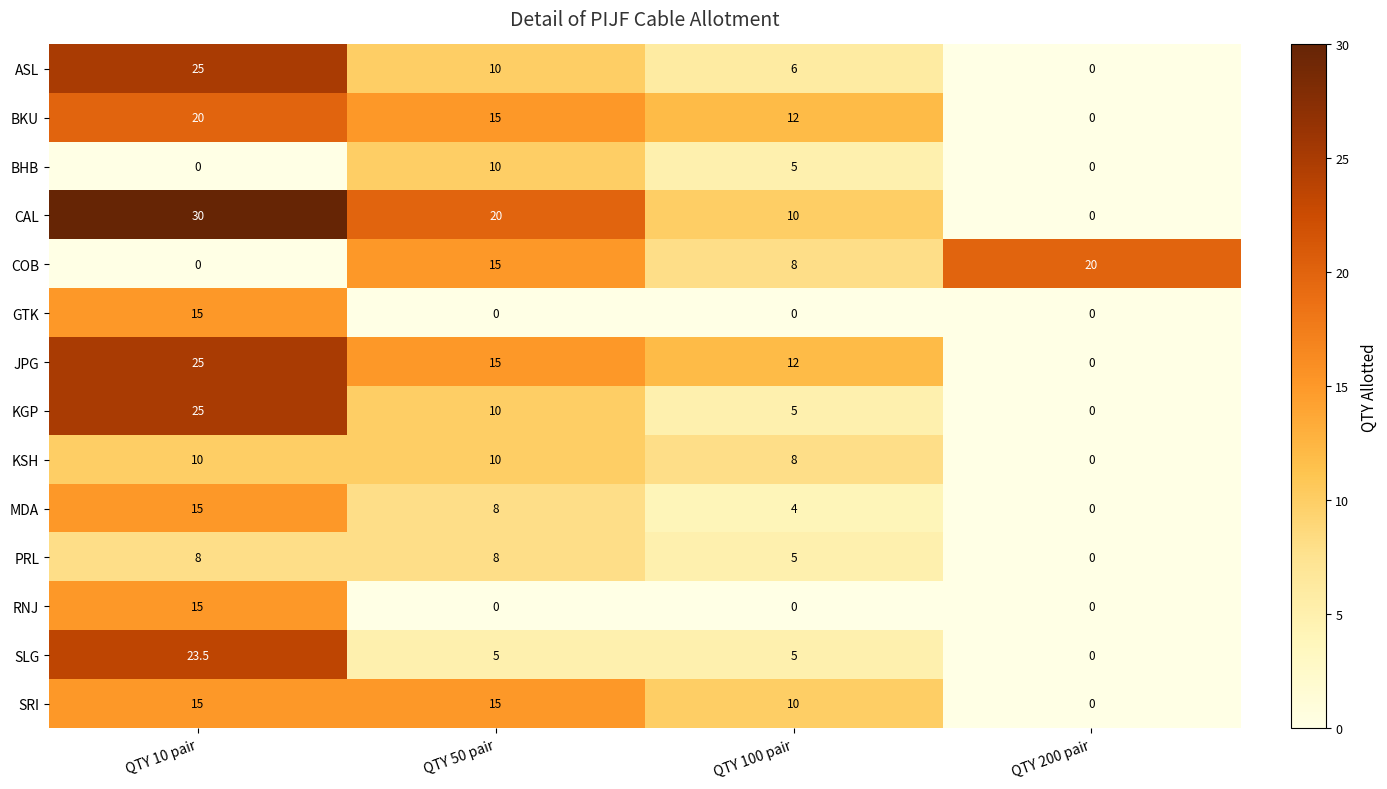

At how many categories does at least one series exceed 4?

4